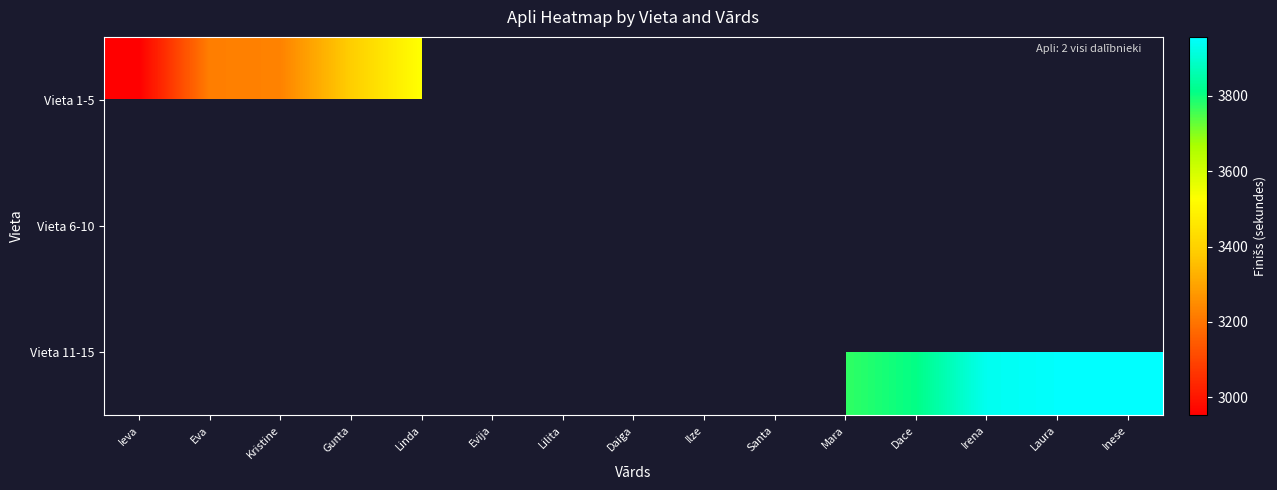

Between Santa and Laura, which is larger?

Laura